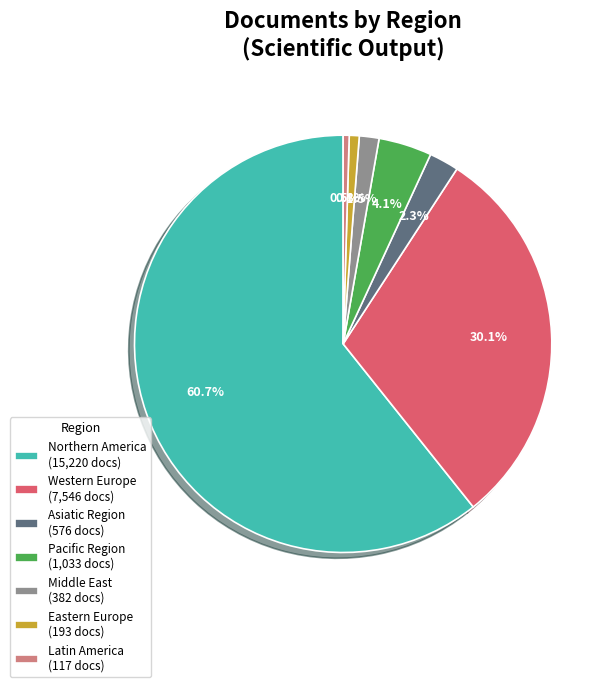

Does any single category account for the majority?

Yes